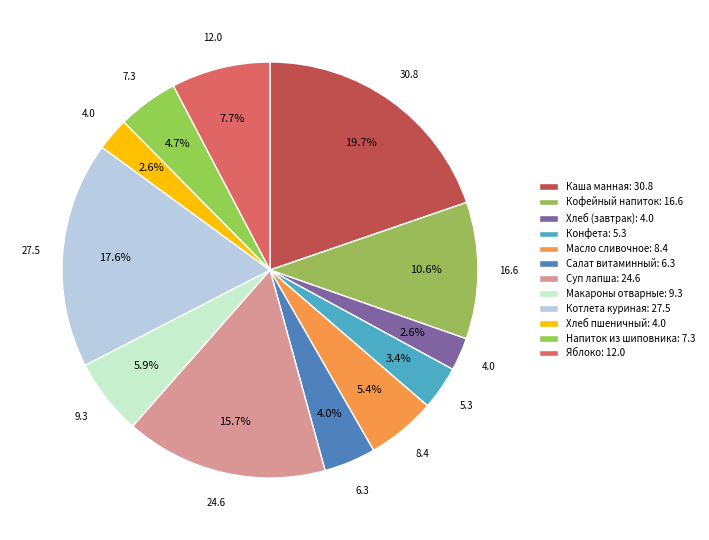

The Каша манная slice represents 20% of the pie. True or false?

True